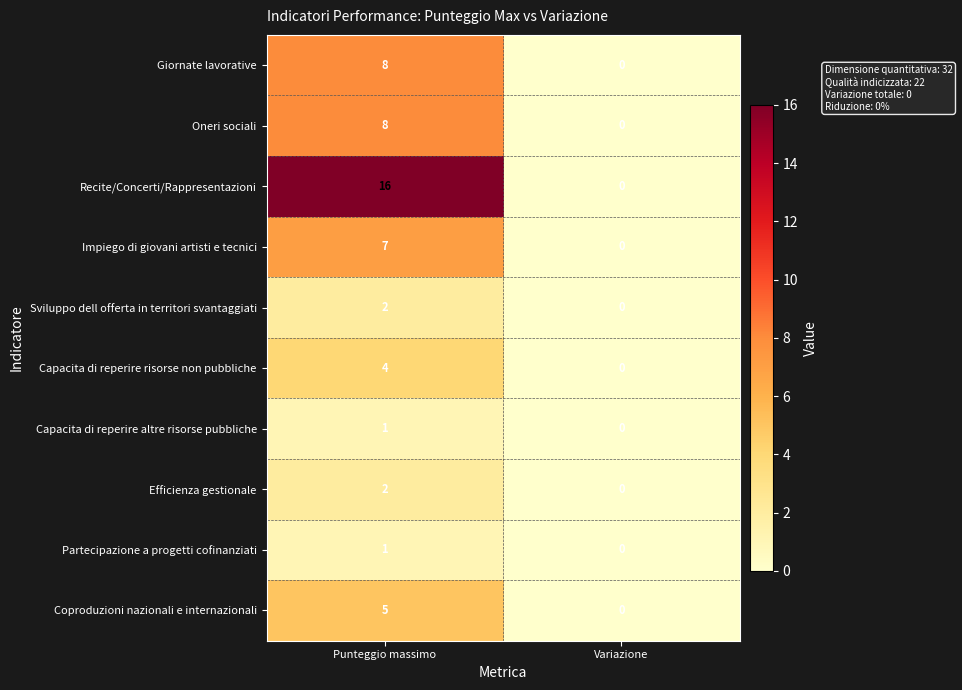

Reading left to right, what are all the values shown in this chart?

Giornate lavorative: Punteggio massimo=8	Variazione=0
Oneri sociali: Punteggio massimo=8	Variazione=0
Recite/Concerti/Rappresentazioni: Punteggio massimo=16	Variazione=0
Impiego di giovani artisti e tecnici: Punteggio massimo=7	Variazione=0
Sviluppo dell offerta in territori svantaggiati: Punteggio massimo=2	Variazione=0
Capacita di reperire risorse non pubbliche: Punteggio massimo=4	Variazione=0
Capacita di reperire altre risorse pubbliche: Punteggio massimo=1	Variazione=0
Efficienza gestionale: Punteggio massimo=2	Variazione=0
Partecipazione a progetti cofinanziati: Punteggio massimo=1	Variazione=0
Coproduzioni nazionali e internazionali: Punteggio massimo=5	Variazione=0